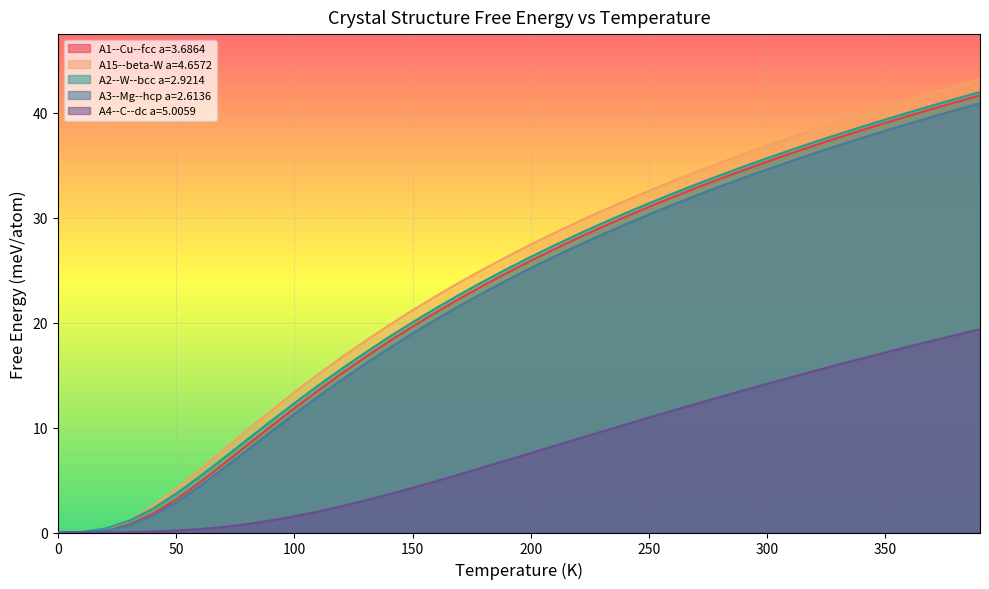

What is the label of the 8th point from the left?

70.0